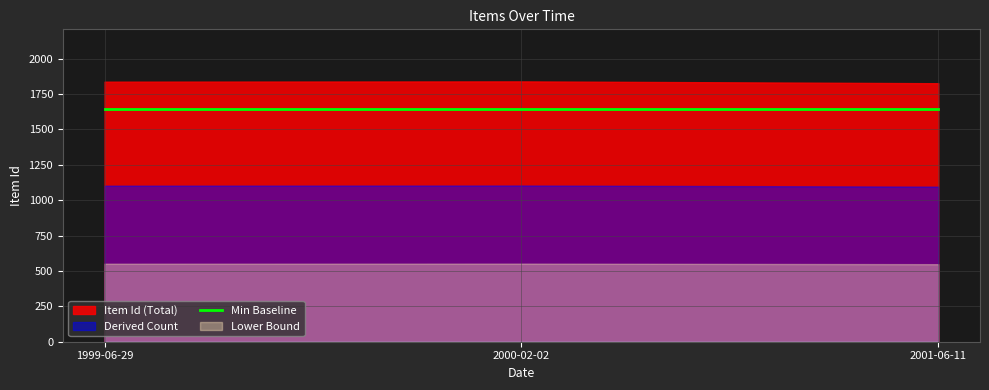

Reading right to left, transcribe all the data shown in this chart.

1826	1837	1839